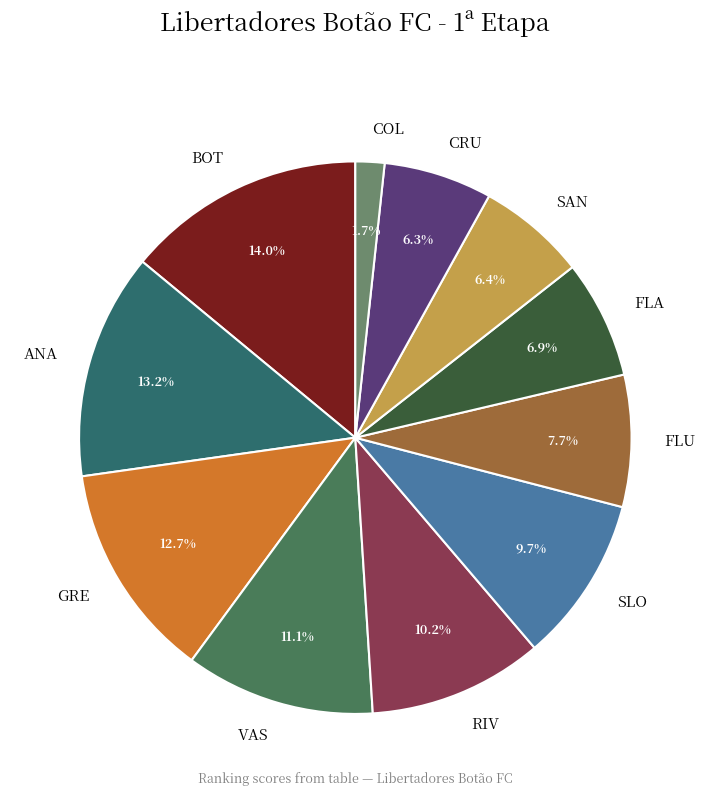

Do FLA and RIV together represent more than half of the pie?

No